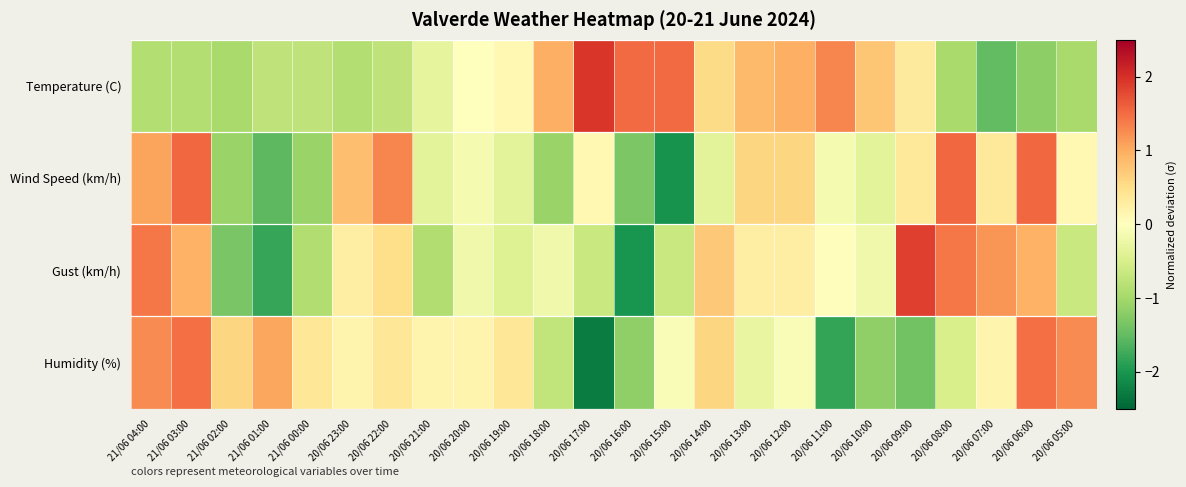

Reading left to right, extract all data points from this chart.

Temperature (C): 21/06 04:00=-0.9	21/06 03:00=-0.9	21/06 02:00=-1.0	21/06 01:00=-0.8	21/06 00:00=-0.8	20/06 23:00=-0.9	20/06 22:00=-0.8	20/06 21:00=-0.3	20/06 20:00=0.0	20/06 19:00=0.1	20/06 18:00=1.0	20/06 17:00=1.9	20/06 16:00=1.5	20/06 15:00=1.5	20/06 14:00=0.5	20/06 13:00=0.9	20/06 12:00=1.0	20/06 11:00=1.3	20/06 10:00=0.8	20/06 09:00=0.3	20/06 08:00=-1.0	20/06 07:00=-1.5	20/06 06:00=-1.2	20/06 05:00=-1.0
Wind Speed (km/h): 21/06 04:00=1.1	21/06 03:00=1.5	21/06 02:00=-1.1	21/06 01:00=-1.6	21/06 00:00=-1.1	20/06 23:00=0.8	20/06 22:00=1.3	20/06 21:00=-0.4	20/06 20:00=-0.1	20/06 19:00=-0.4	20/06 18:00=-1.1	20/06 17:00=0.1	20/06 16:00=-1.3	20/06 15:00=-2.0	20/06 14:00=-0.4	20/06 13:00=0.6	20/06 12:00=0.6	20/06 11:00=-0.1	20/06 10:00=-0.4	20/06 09:00=0.3	20/06 08:00=1.5	20/06 07:00=0.3	20/06 06:00=1.5	20/06 05:00=0.1
Gust (km/h): 21/06 04:00=1.4	21/06 03:00=1.0	21/06 02:00=-1.3	21/06 01:00=-1.8	21/06 00:00=-0.9	20/06 23:00=0.3	20/06 22:00=0.5	20/06 21:00=-0.9	20/06 20:00=-0.2	20/06 19:00=-0.4	20/06 18:00=-0.2	20/06 17:00=-0.7	20/06 16:00=-2.0	20/06 15:00=-0.7	20/06 14:00=0.7	20/06 13:00=0.3	20/06 12:00=0.3	20/06 11:00=0.0	20/06 10:00=-0.2	20/06 09:00=1.9	20/06 08:00=1.4	20/06 07:00=1.2	20/06 06:00=1.0	20/06 05:00=-0.7
Humidity (%): 21/06 04:00=1.3	21/06 03:00=1.5	21/06 02:00=0.6	21/06 01:00=1.0	21/06 00:00=0.4	20/06 23:00=0.2	20/06 22:00=0.4	20/06 21:00=0.2	20/06 20:00=0.2	20/06 19:00=0.4	20/06 18:00=-0.7	20/06 17:00=-2.3	20/06 16:00=-1.2	20/06 15:00=-0.1	20/06 14:00=0.6	20/06 13:00=-0.3	20/06 12:00=-0.1	20/06 11:00=-1.8	20/06 10:00=-1.2	20/06 09:00=-1.4	20/06 08:00=-0.5	20/06 07:00=0.2	20/06 06:00=1.5	20/06 05:00=1.3